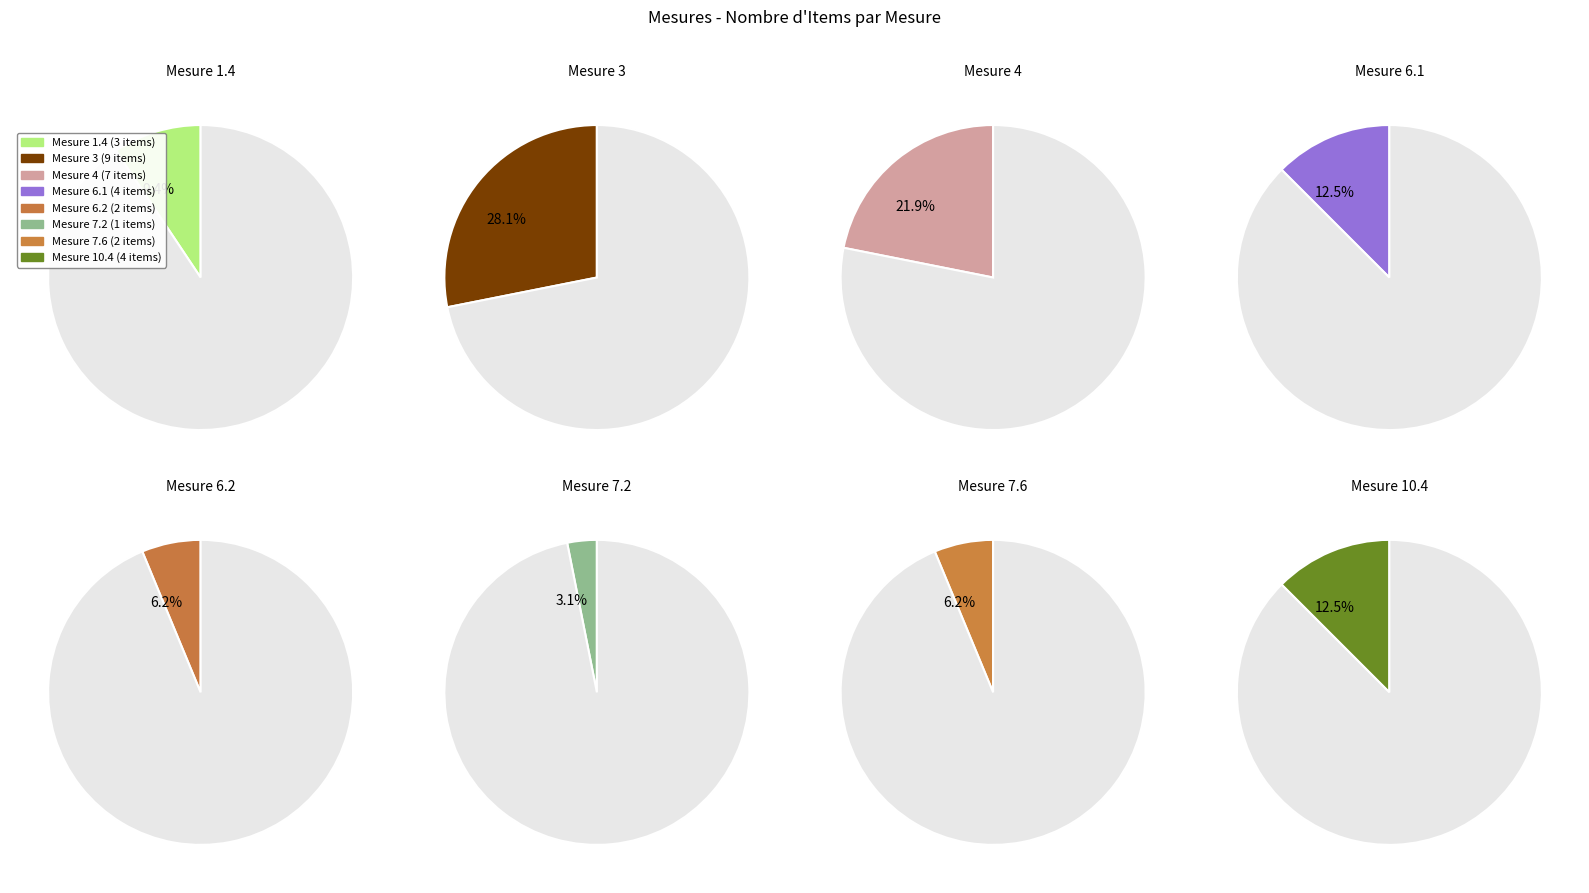

Count the number of slices in the pie.

8